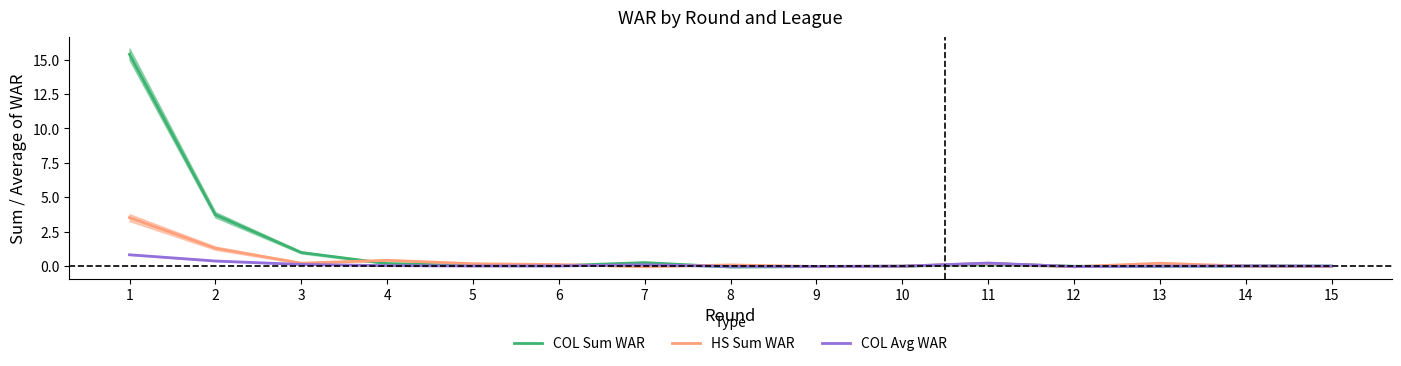

Rank the series at 13 from highest to lowest value.

HS Sum WAR, COL Sum WAR, COL Avg WAR